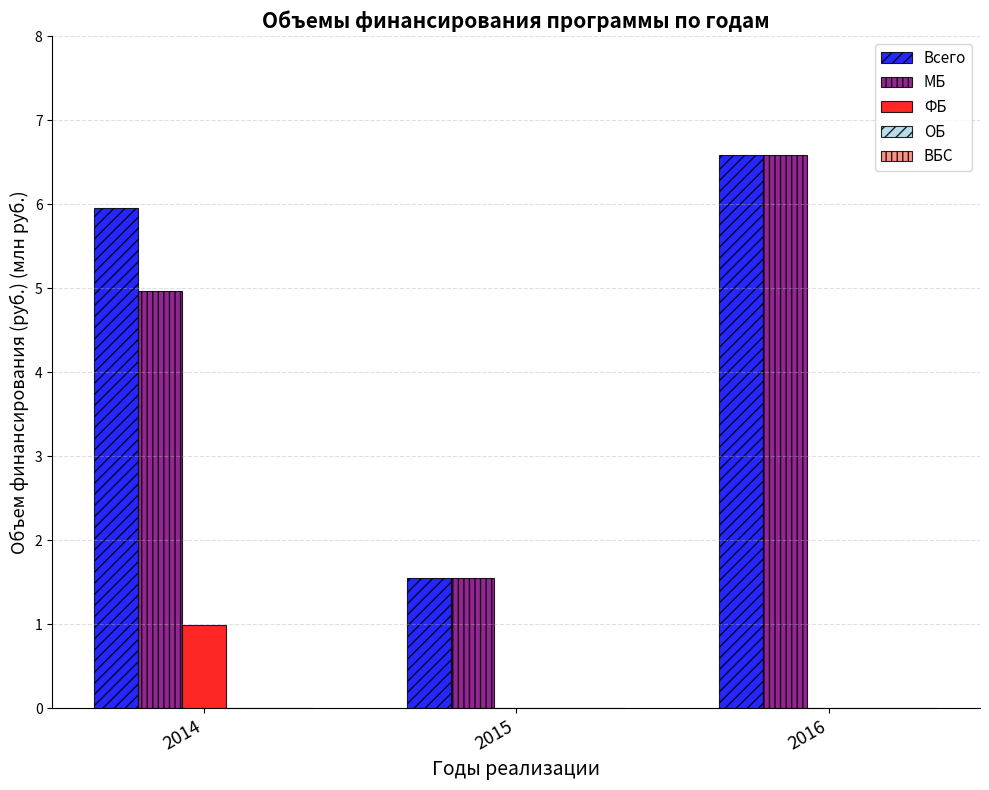

Count the number of data series in this chart.

3